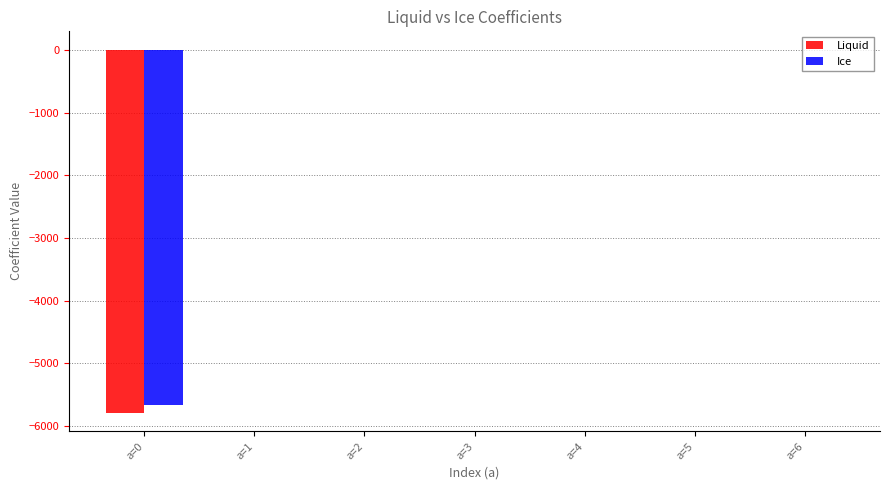

What is the sum of all Liquid values?

-5792.3